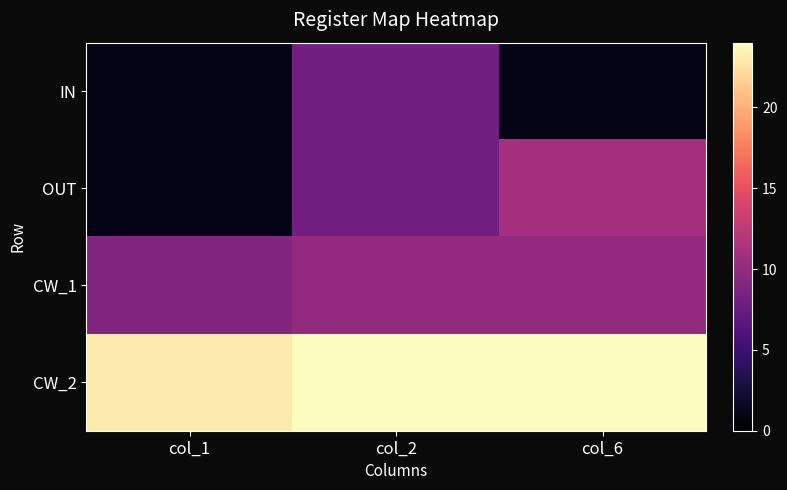

At col_6, list the series in order from smallest to largest.

IN, CW_1, OUT, CW_2